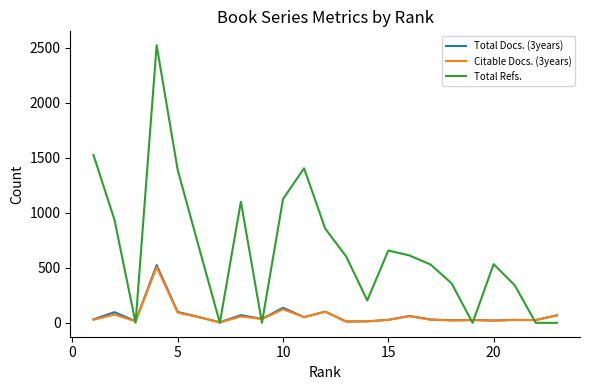

Which series has the largest range (max minus min)?

Total Refs.